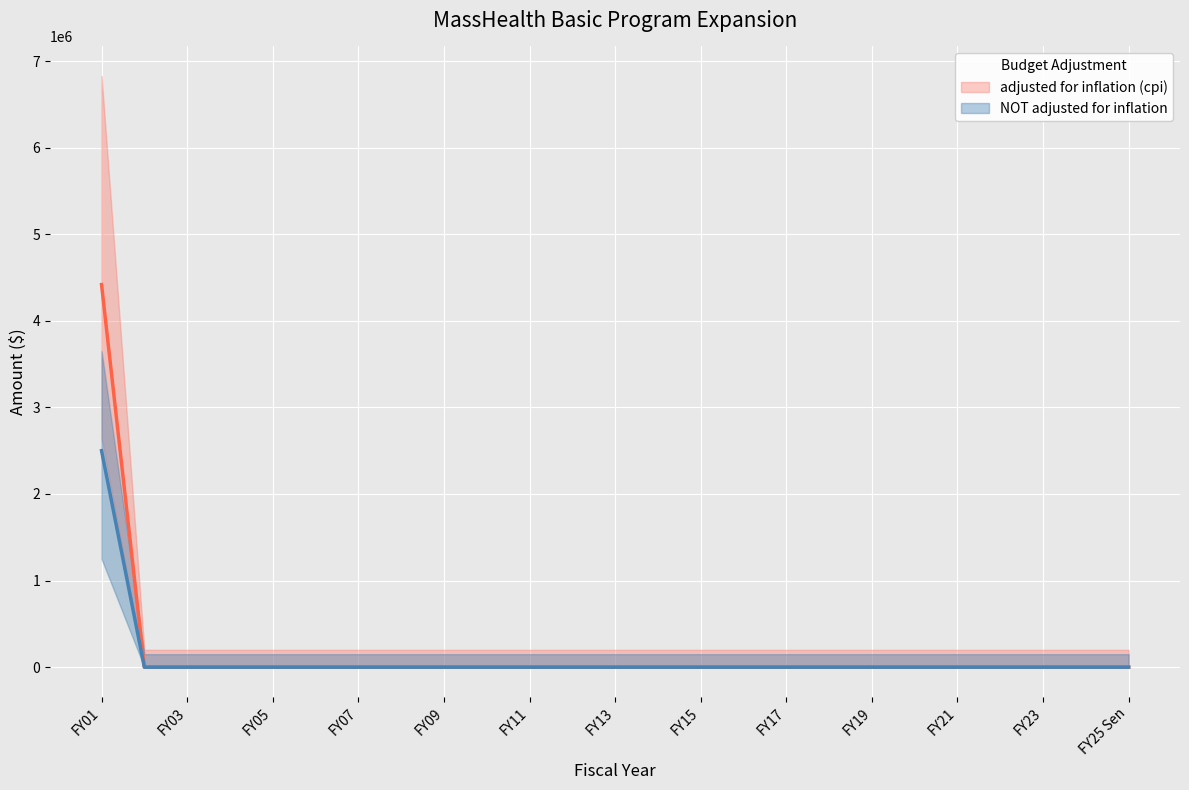

What are all the series names shown in the legend?

adjusted for inflation (cpi), NOT adjusted for inflation